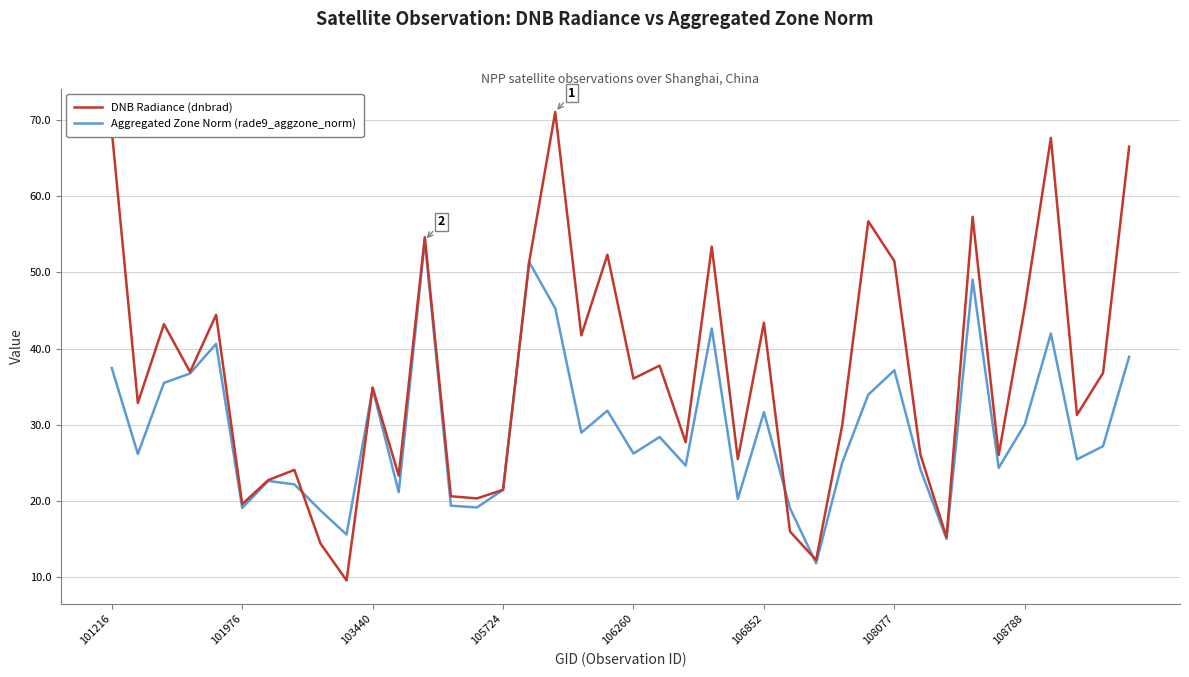

Which series has the largest range (max minus min)?

DNB Radiance (dnbrad)